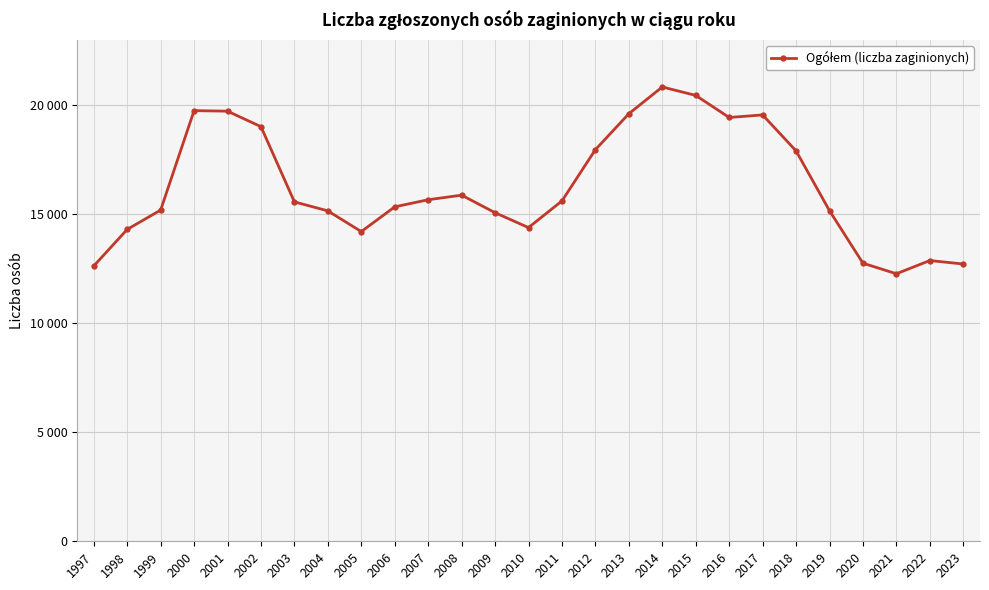

Does the chart have visible grid lines?

Yes